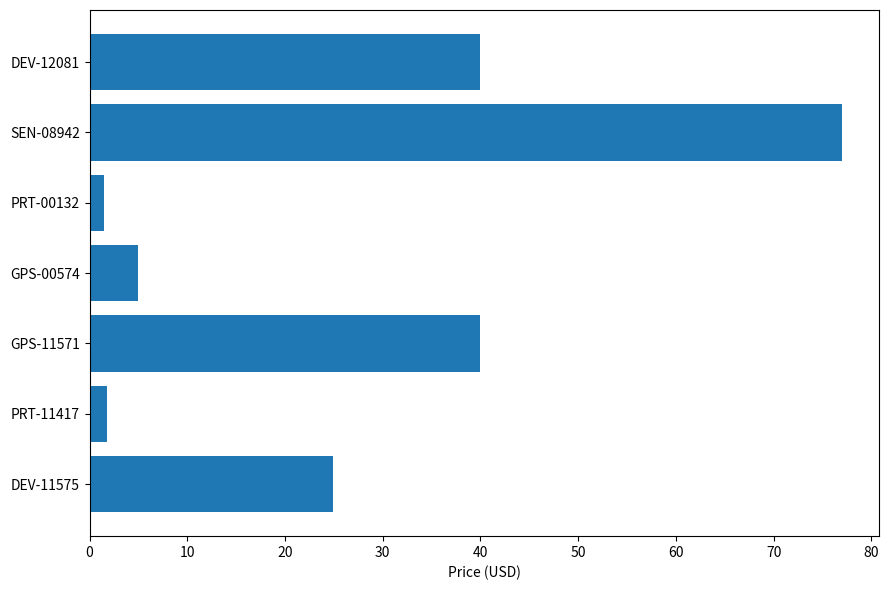

What is the change in value from GPS-00574 to SEN-08942?

+72.0